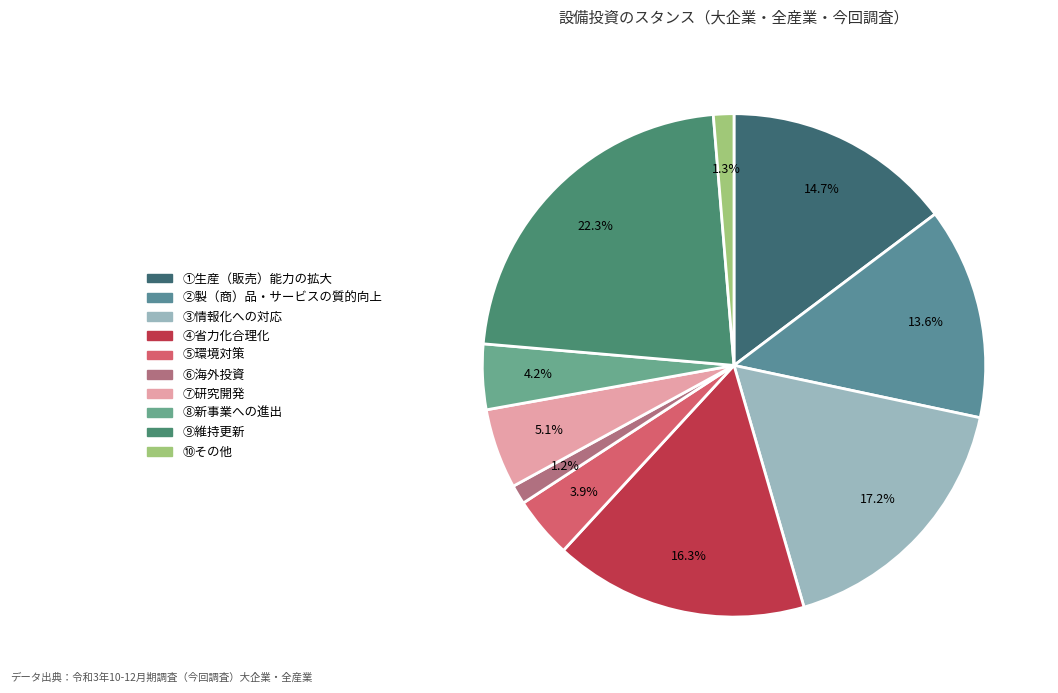

Does ⑥海外投資 account for over 50% of the chart?

No